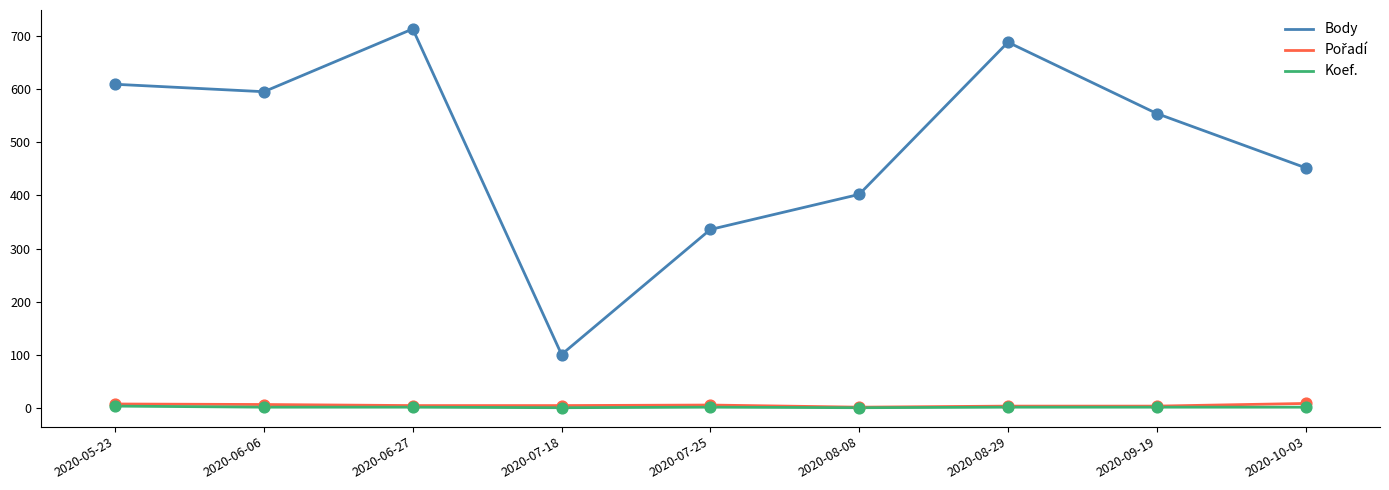

At how many categories does at least one series exceed 700?

1